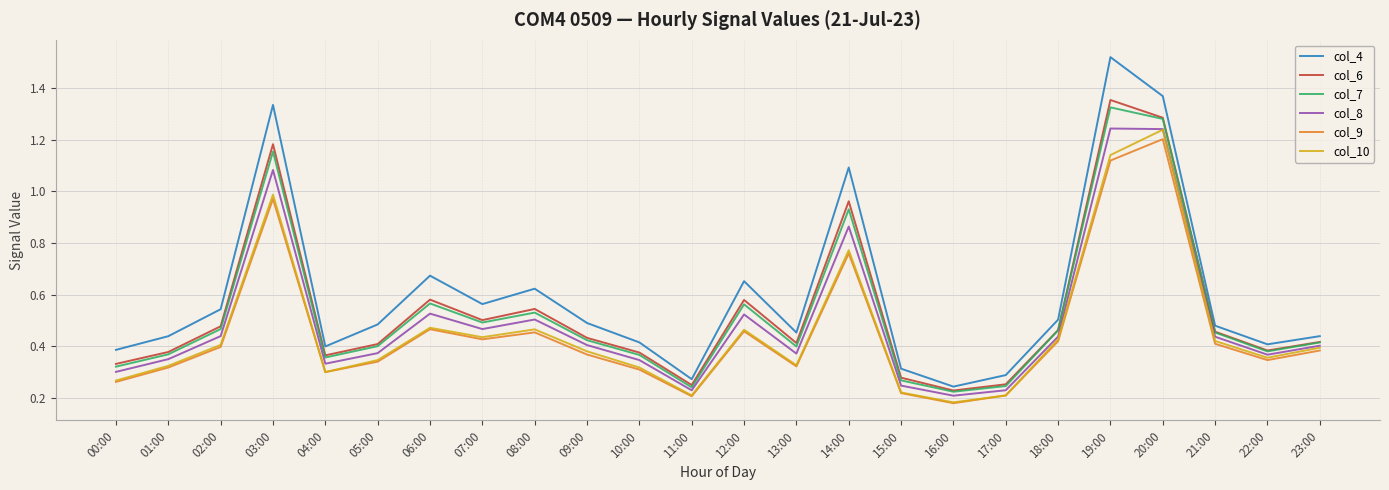

What is the spread (max minus min) of values at 23:00?

0.1